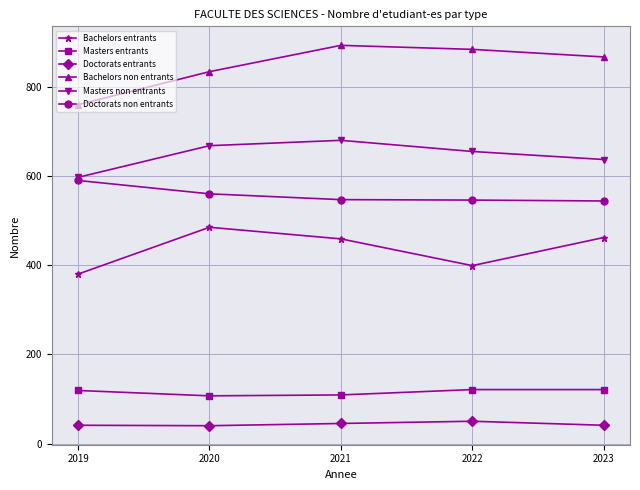

Which series has the largest total across all categories?

Bachelors non entrants